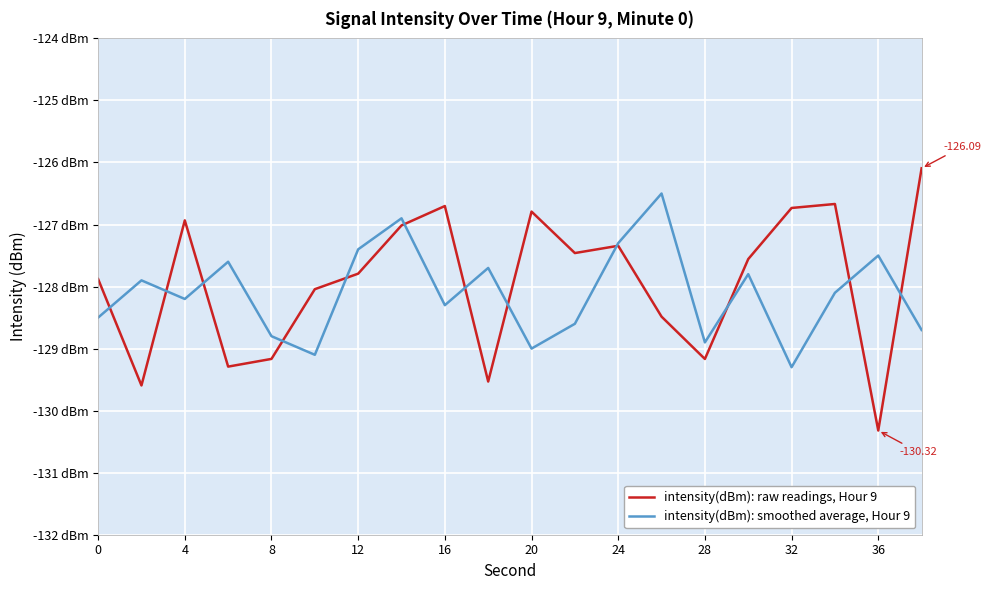

Reading left to right, list all the values displayed in this chart.

intensity(dBm): raw readings, Hour 9: -127.9	-129.6	-126.9	-129.3	-129.2	-128.0	-127.8	-127.0	-126.7	-129.5	-126.8	-127.5	-127.3	-128.5	-129.2	-127.6	-126.7	-126.7	-130.3	-126.1
intensity(dBm): smoothed average, Hour 9: -128.5	-127.9	-128.2	-127.6	-128.8	-129.1	-127.4	-126.9	-128.3	-127.7	-129.0	-128.6	-127.3	-126.5	-128.9	-127.8	-129.3	-128.1	-127.5	-128.7